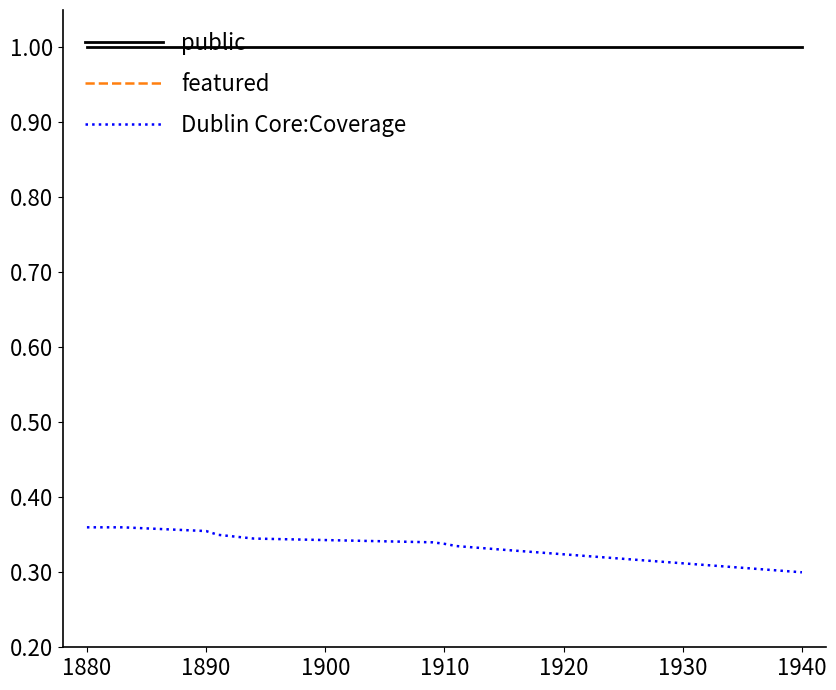

True or false: public and Dublin Core:Coverage intersect in this chart.

False